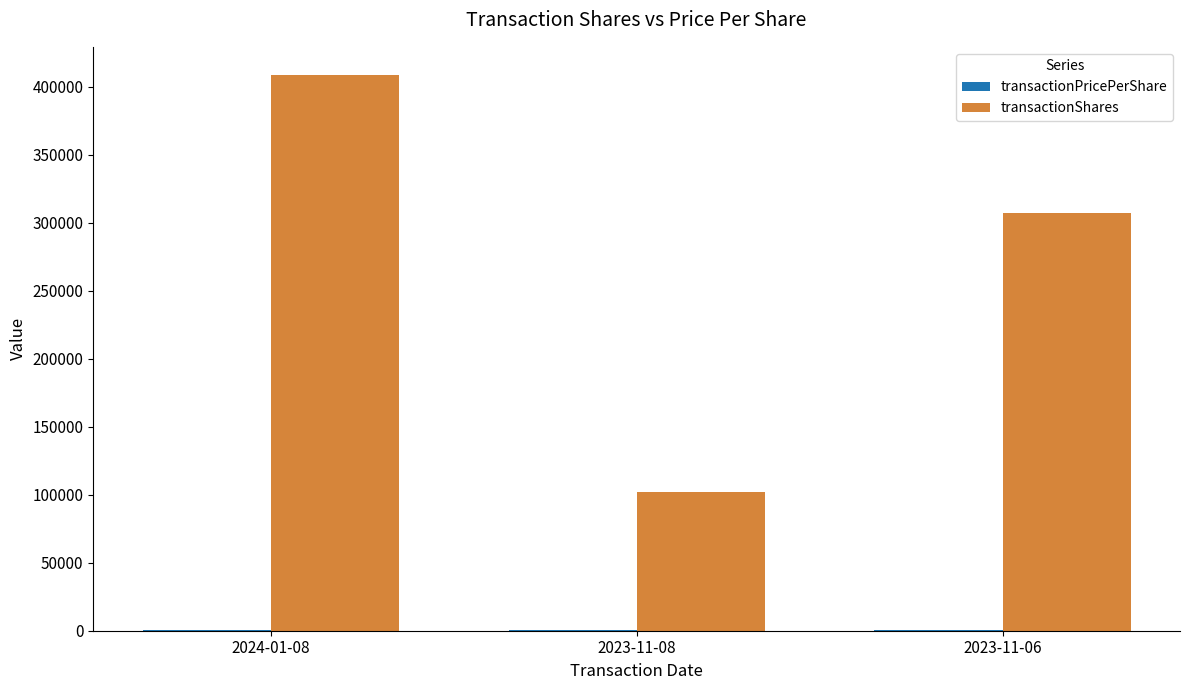

At which category does the chart reach its peak across all series?

2024-01-08